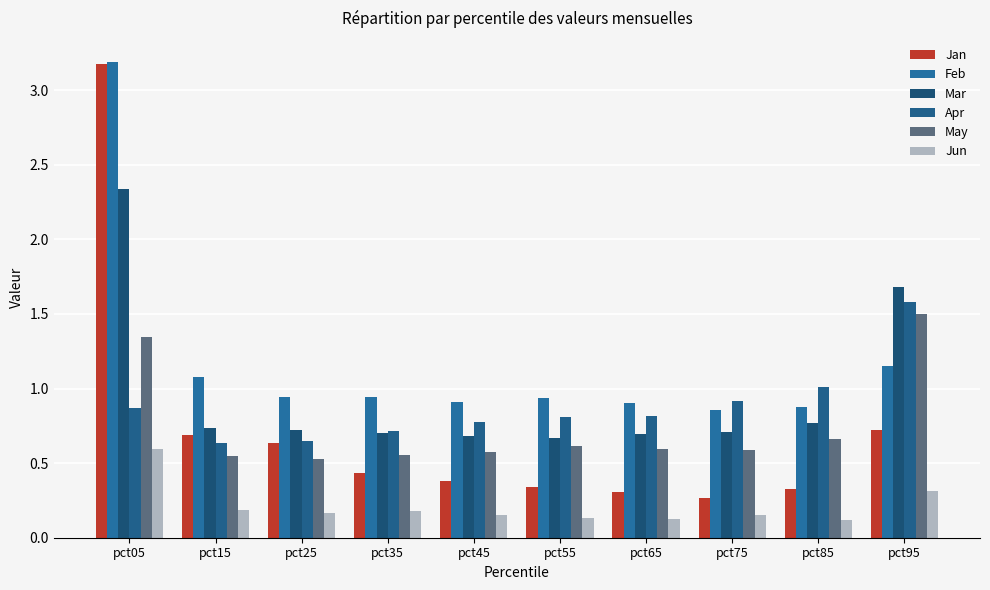

Which series has the largest total across all categories?

Feb